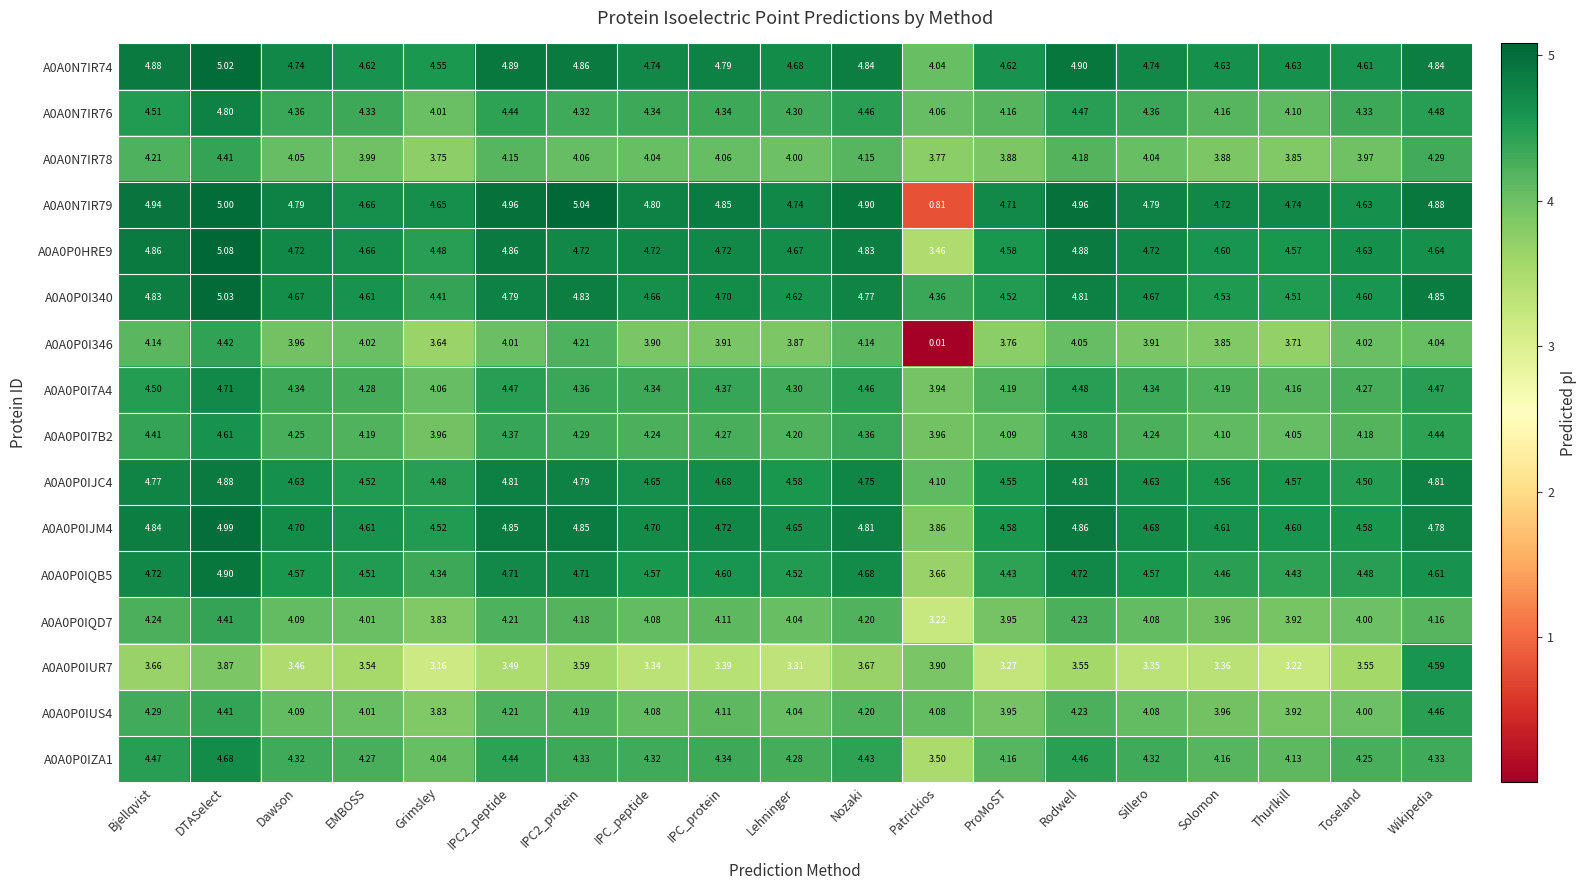

At which category is the sum across all series the highest?

DTASelect